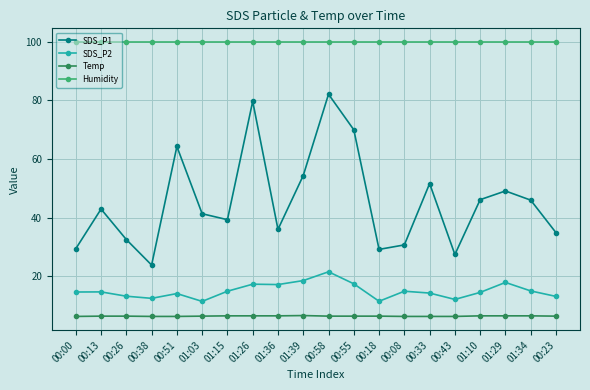

What is the sum of all Humidity values?

1998.0